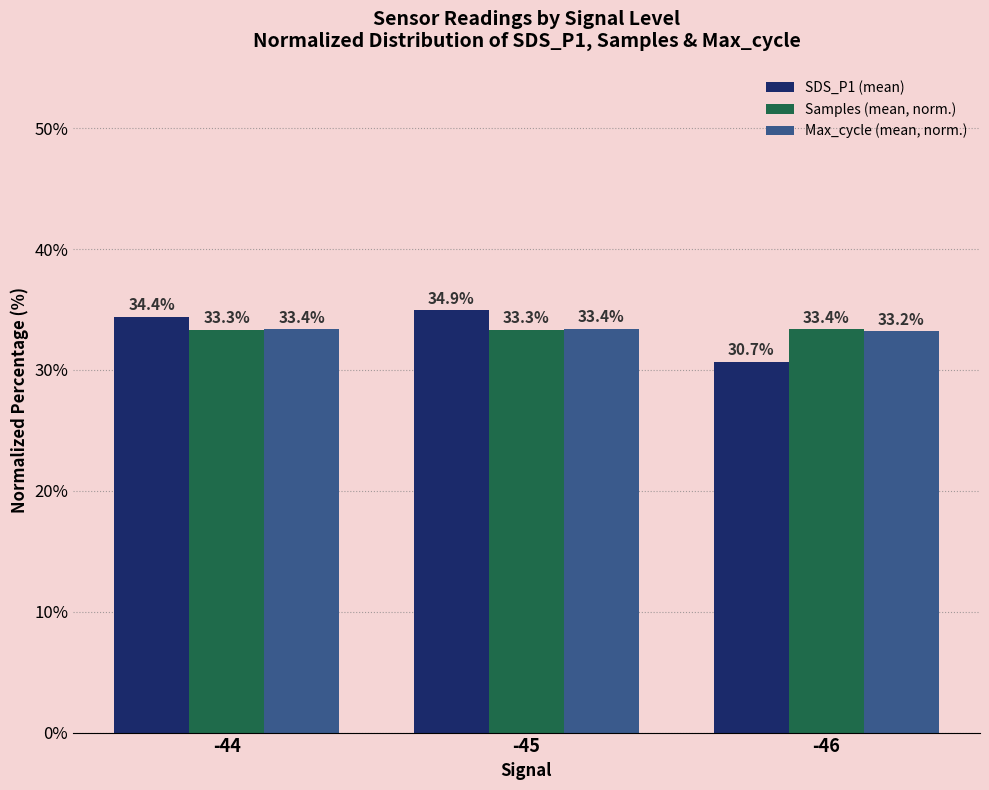

At which category does the chart reach its minimum across all series?

-46